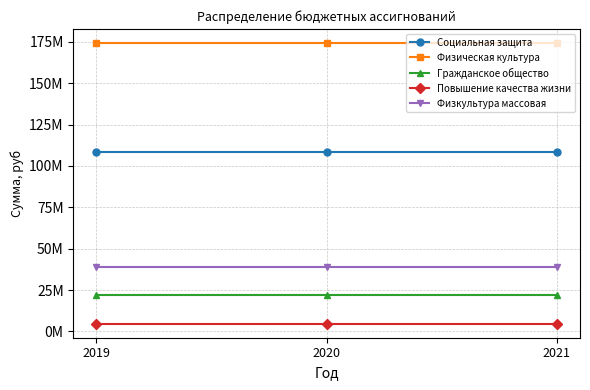

What is the maximum value shown in the chart?

174241170